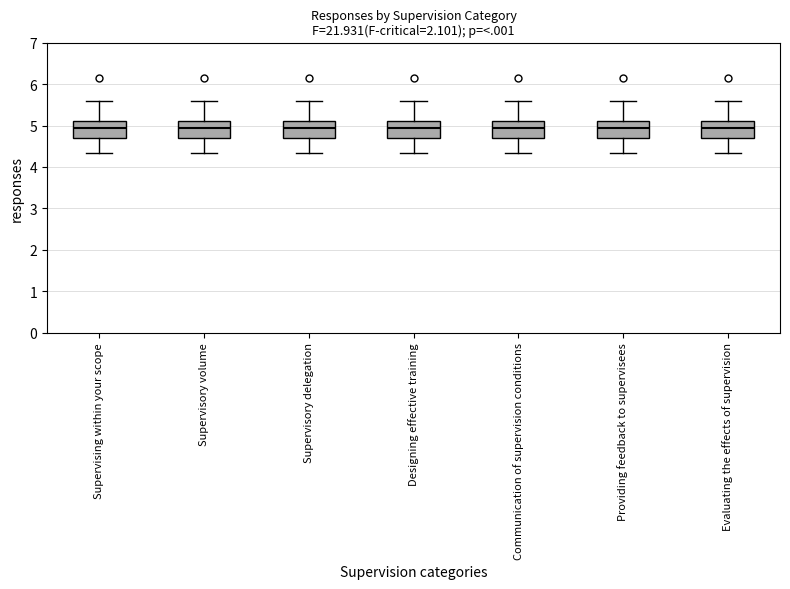

Where is the lower edge of the box for Communication of supervision conditions on the y-axis? The values are not printed on the chart, so give them approximately, as read against the axis.

4.7